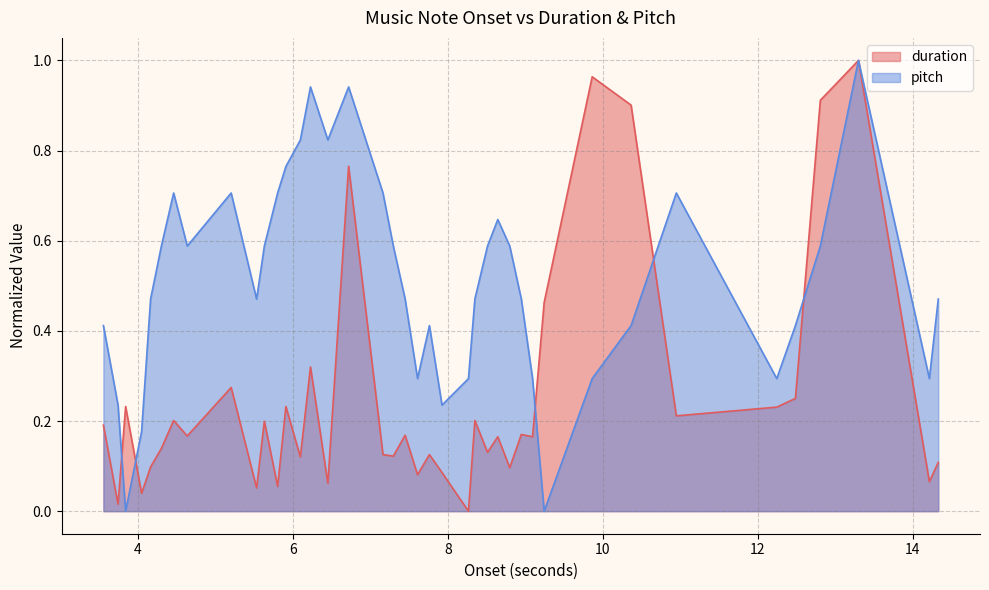

At which label does duration reach its minimum?

8.26485260770975